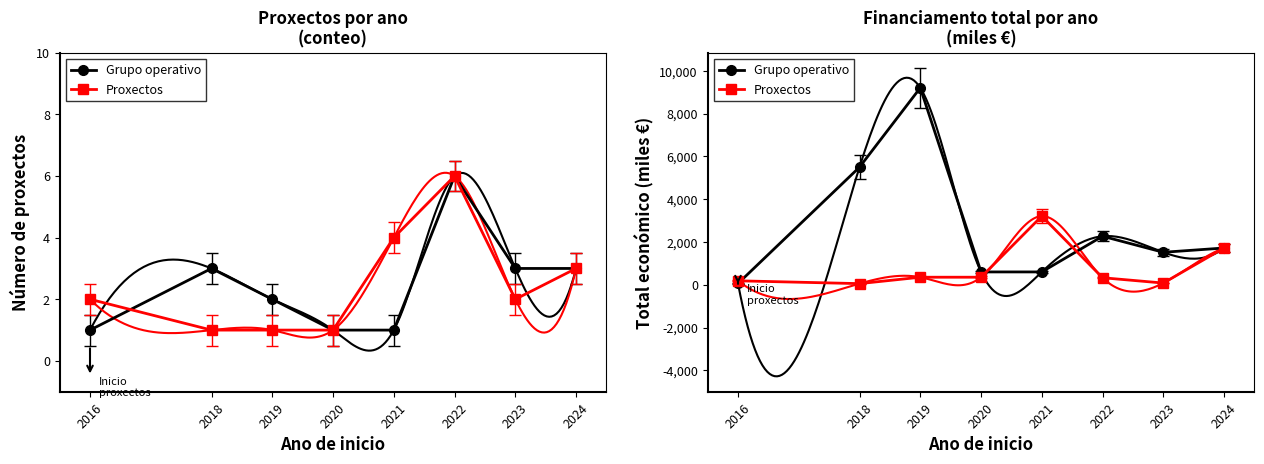

The Grupo operativo series shows 1517.9 at 2023. True or false?

True